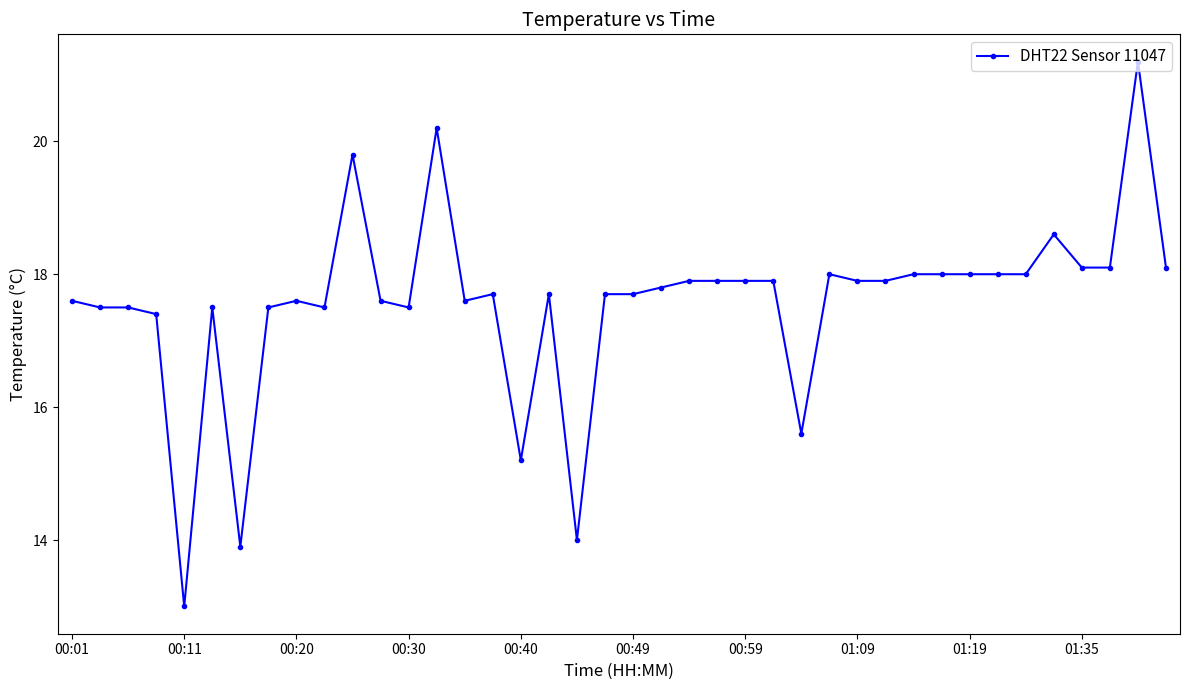

What is the maximum value shown in the chart?

21.2